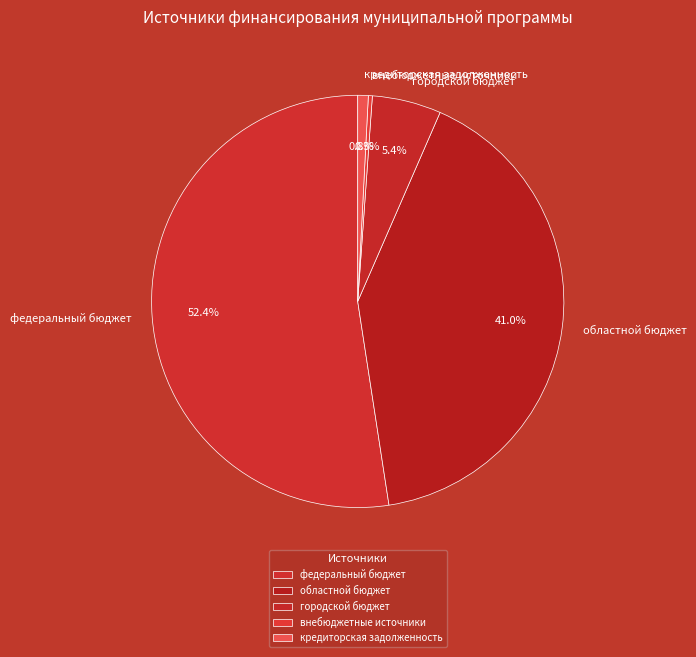

What percentage is NOT represented by областной бюджет?

59.0%